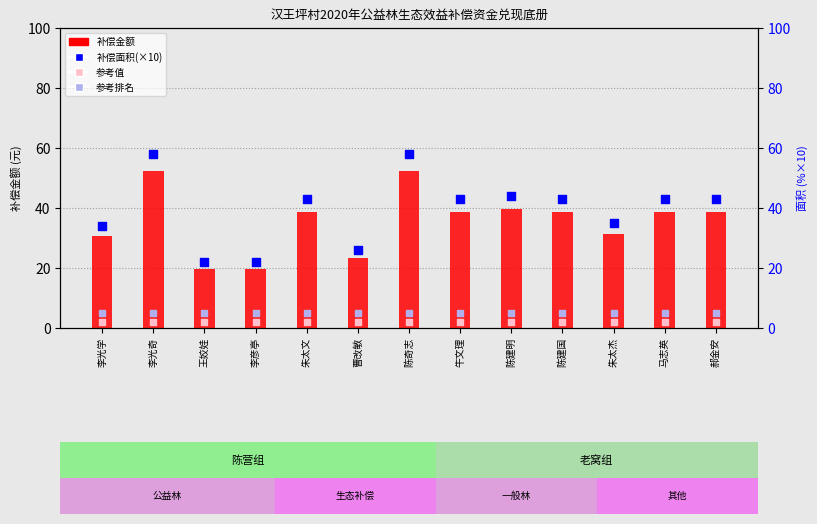

At which category is the sum across all series the highest?

李光奇